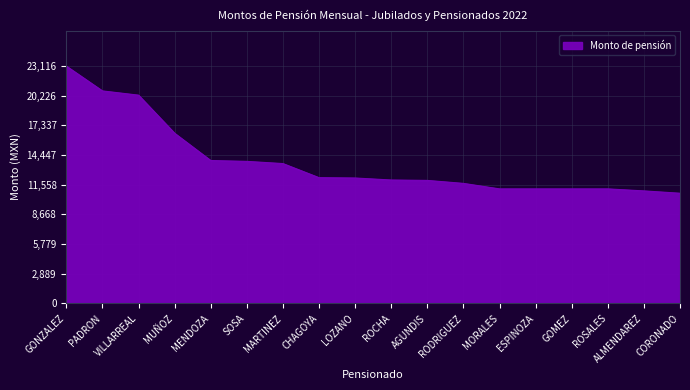

What is the maximum value shown in the chart?

23116